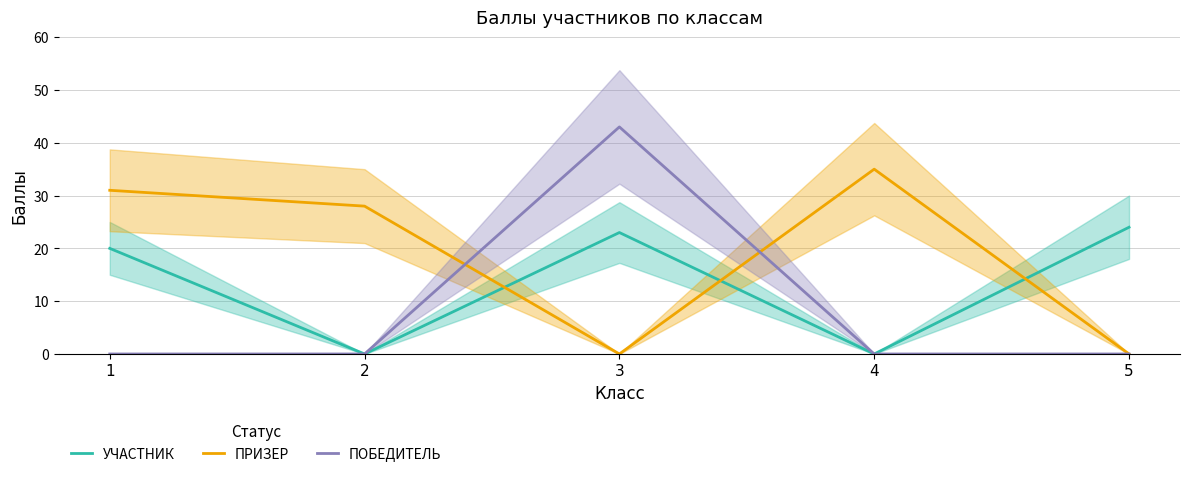

What are all the series names shown in the legend?

УЧАСТНИК, ПРИЗЕР, ПОБЕДИТЕЛЬ